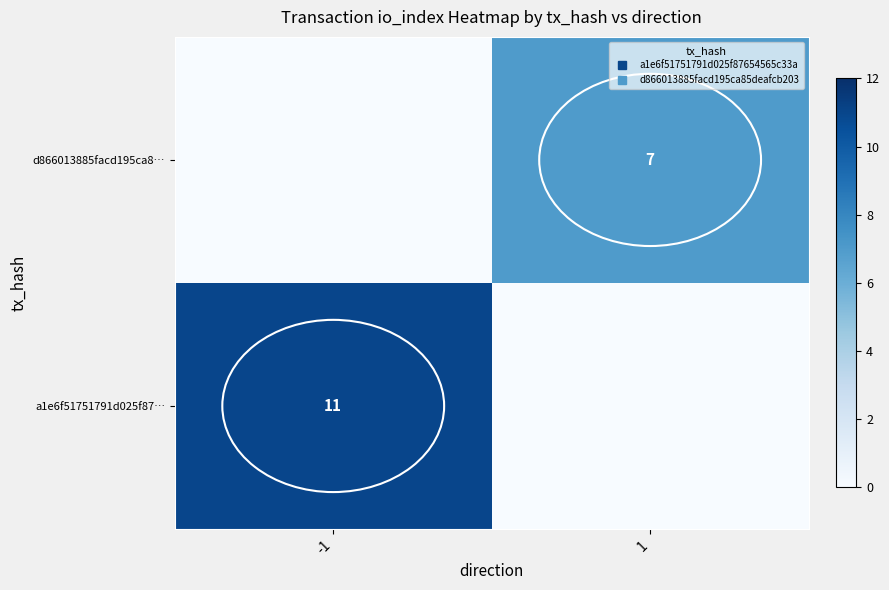

List the series in order of their peak value, highest first.

a1e6f51751791d025f87…, d866013885facd195ca8…